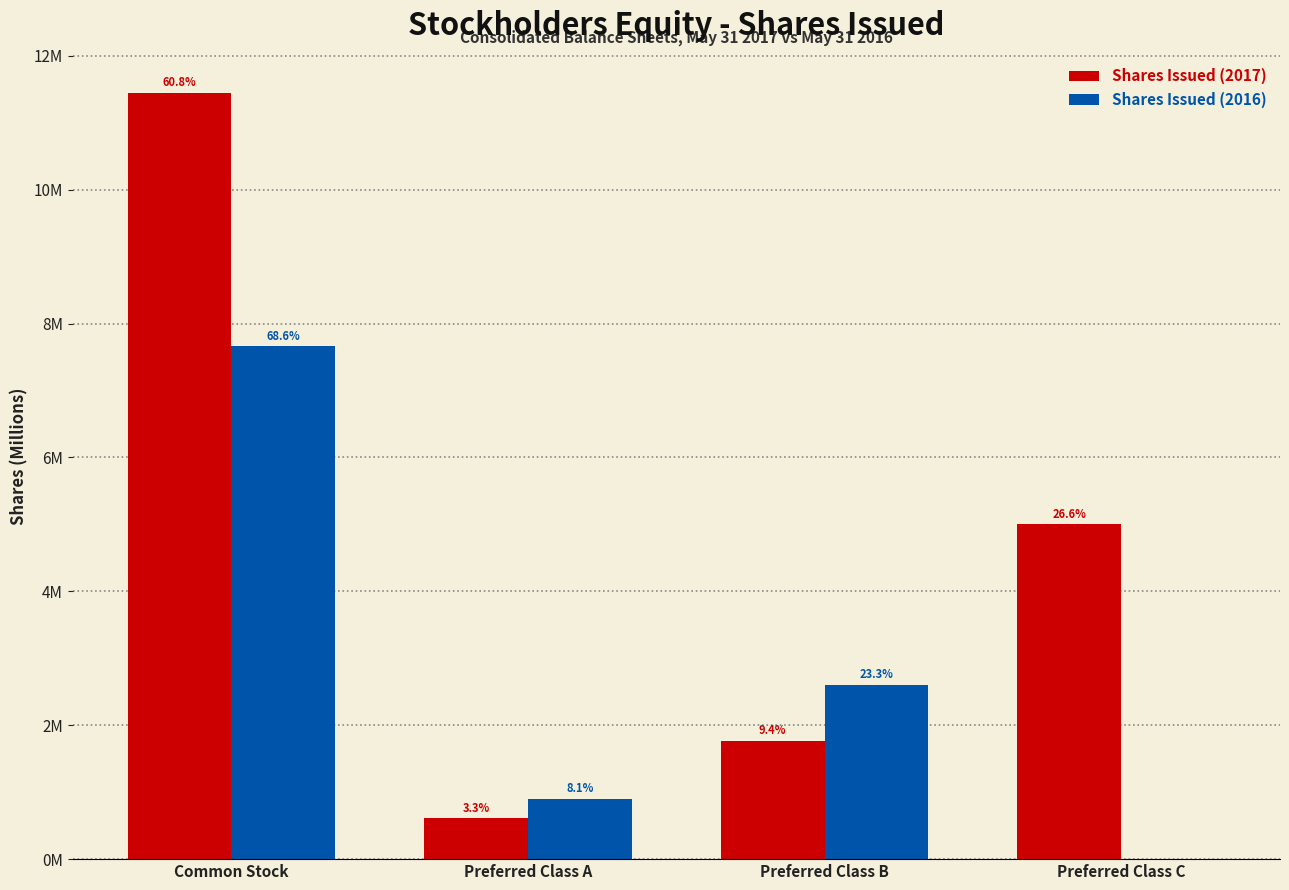

Does the chart contain stacked bars?

No